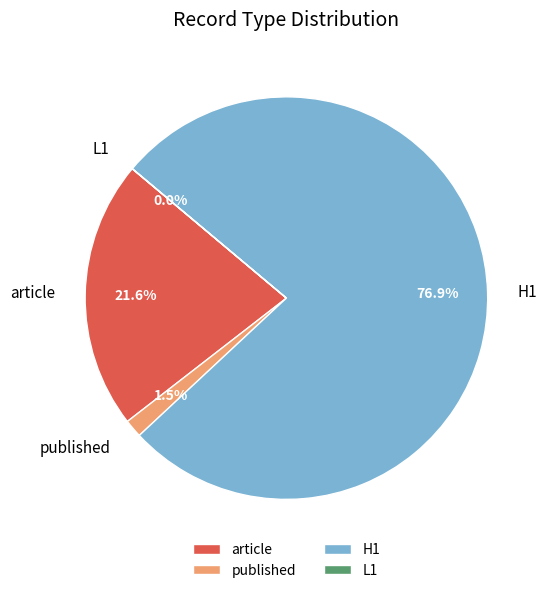

Which has a higher value, article or published?

article